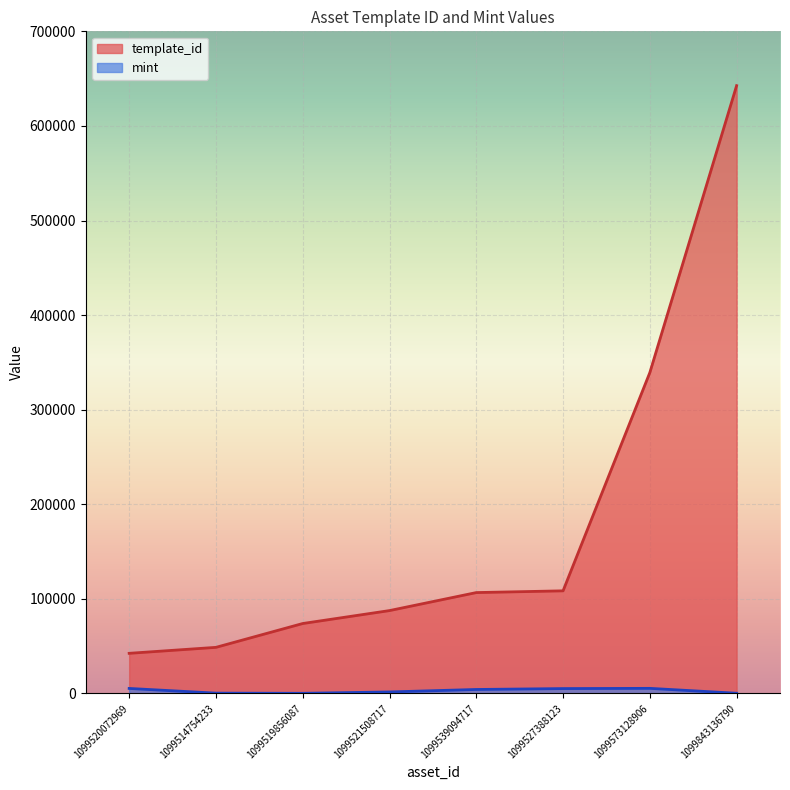

What is the lowest value of the mint series?

135